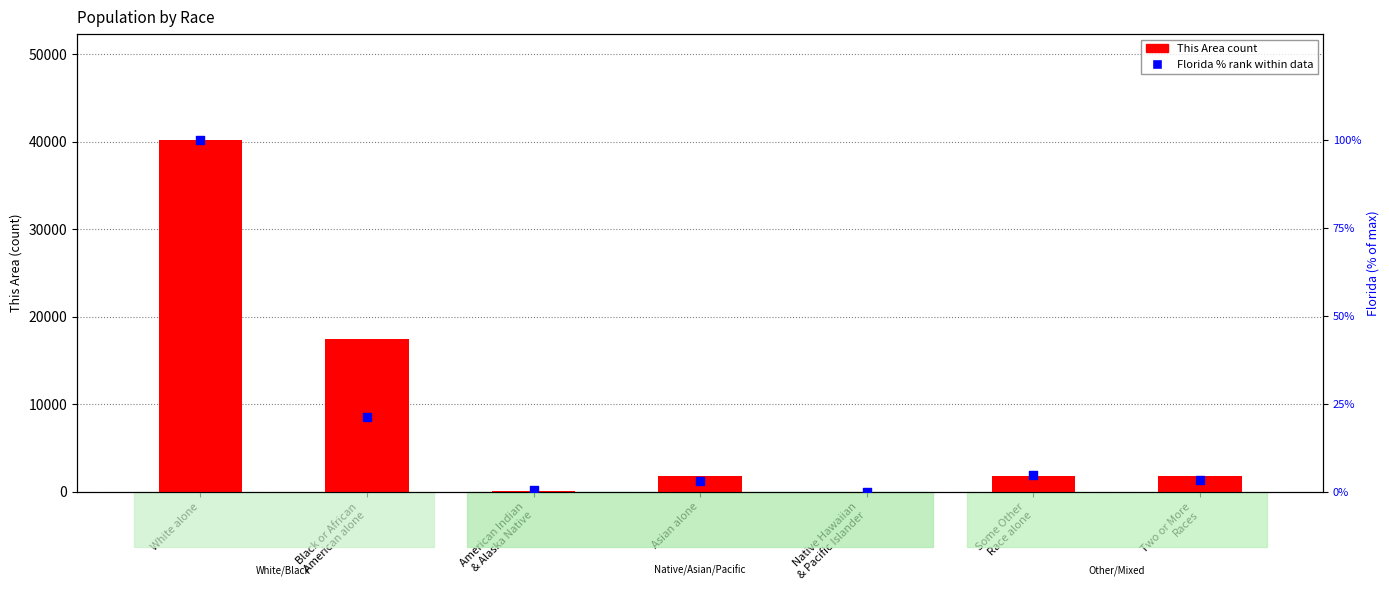

At which category is the sum across all series the highest?

White alone